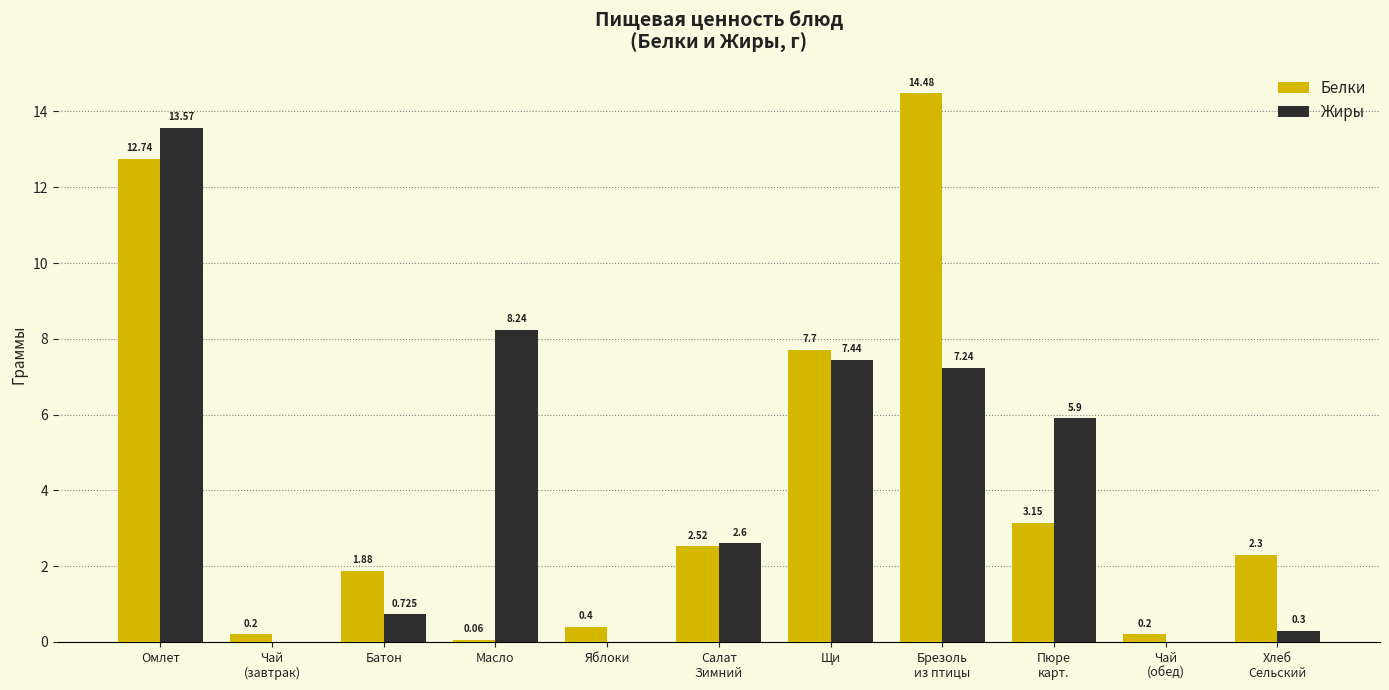

At which category is the sum across all series the highest?

Омлет